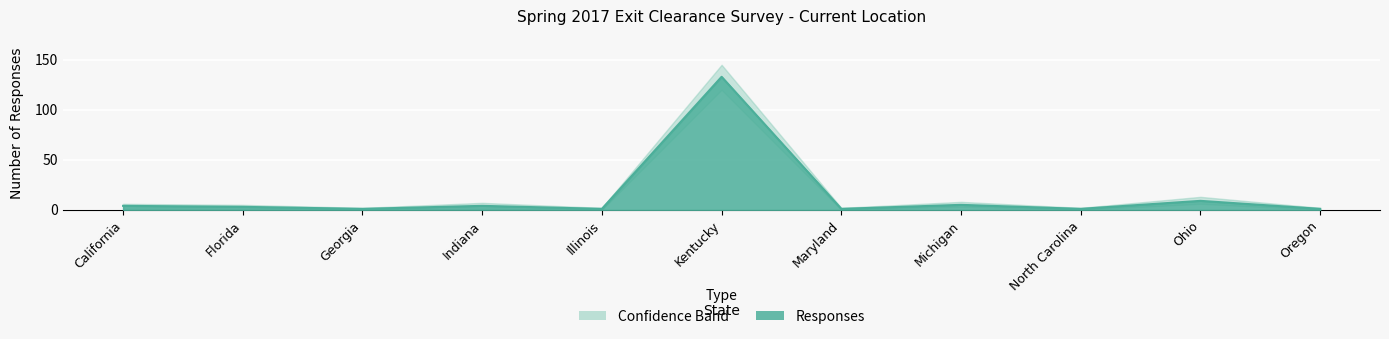

Approximately how many times larger is the value at North Carolina compared to Michigan?

0.2